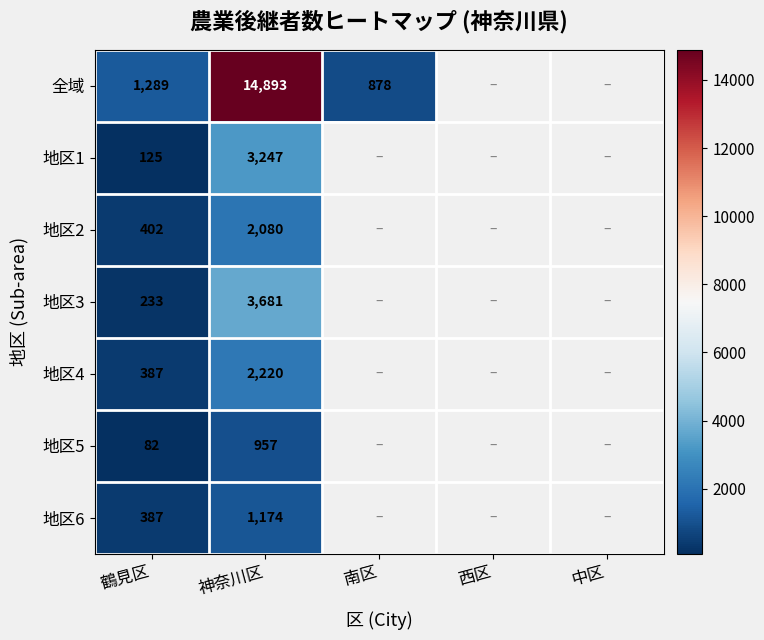

Which category has the lowest value across all series?

鶴見区